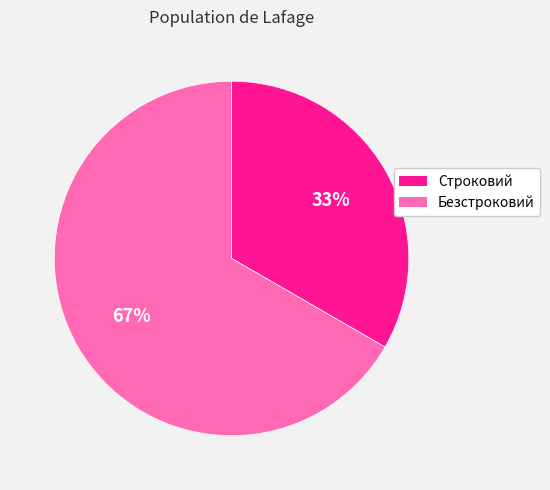

Is Строковий the majority of the pie?

No